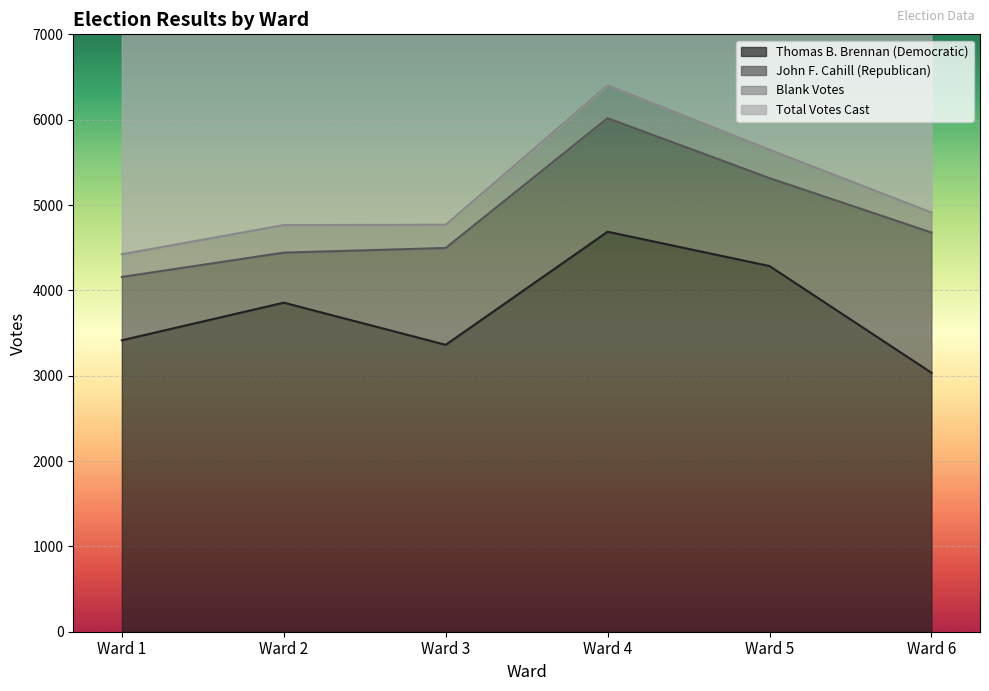

Which series has the largest range (max minus min)?

Total Votes Cast